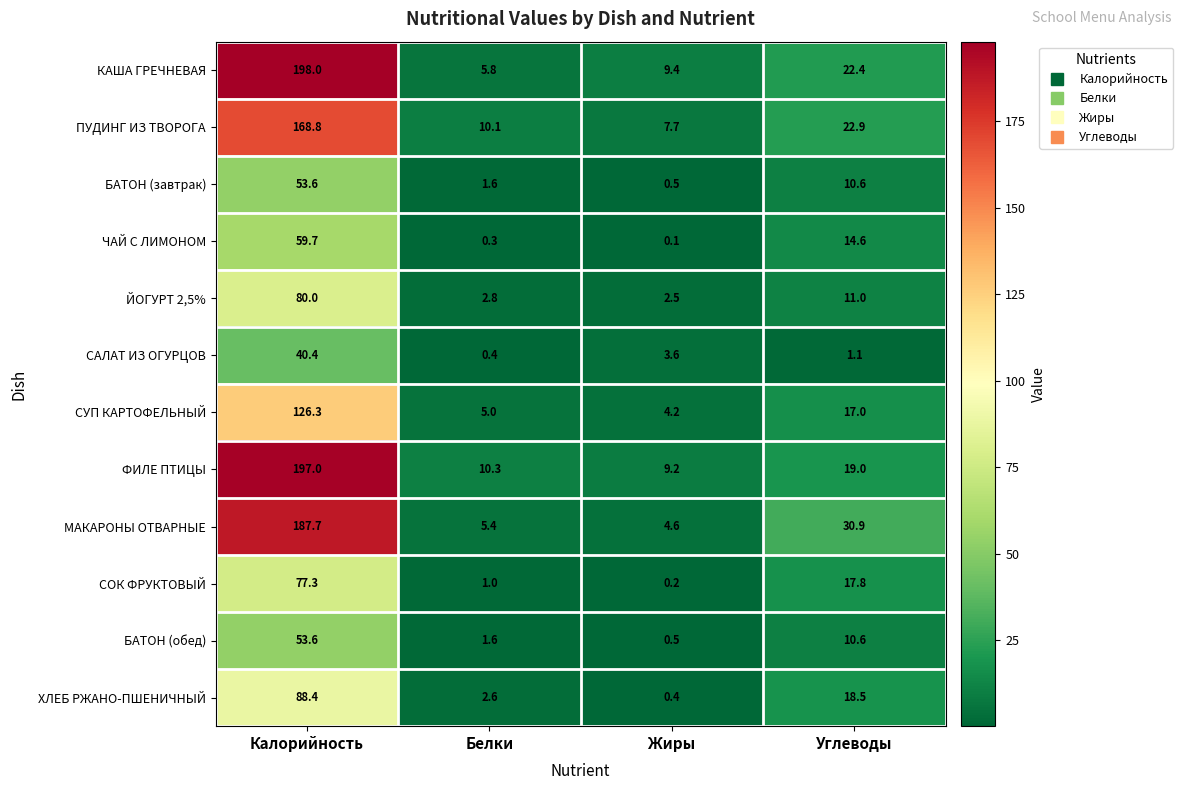

Is the value of САЛАТ ИЗ ОГУРЦОВ at Калорийность greater than the value of ХЛЕБ РЖАНО-ПШЕНИЧНЫЙ at Калорийность?

No